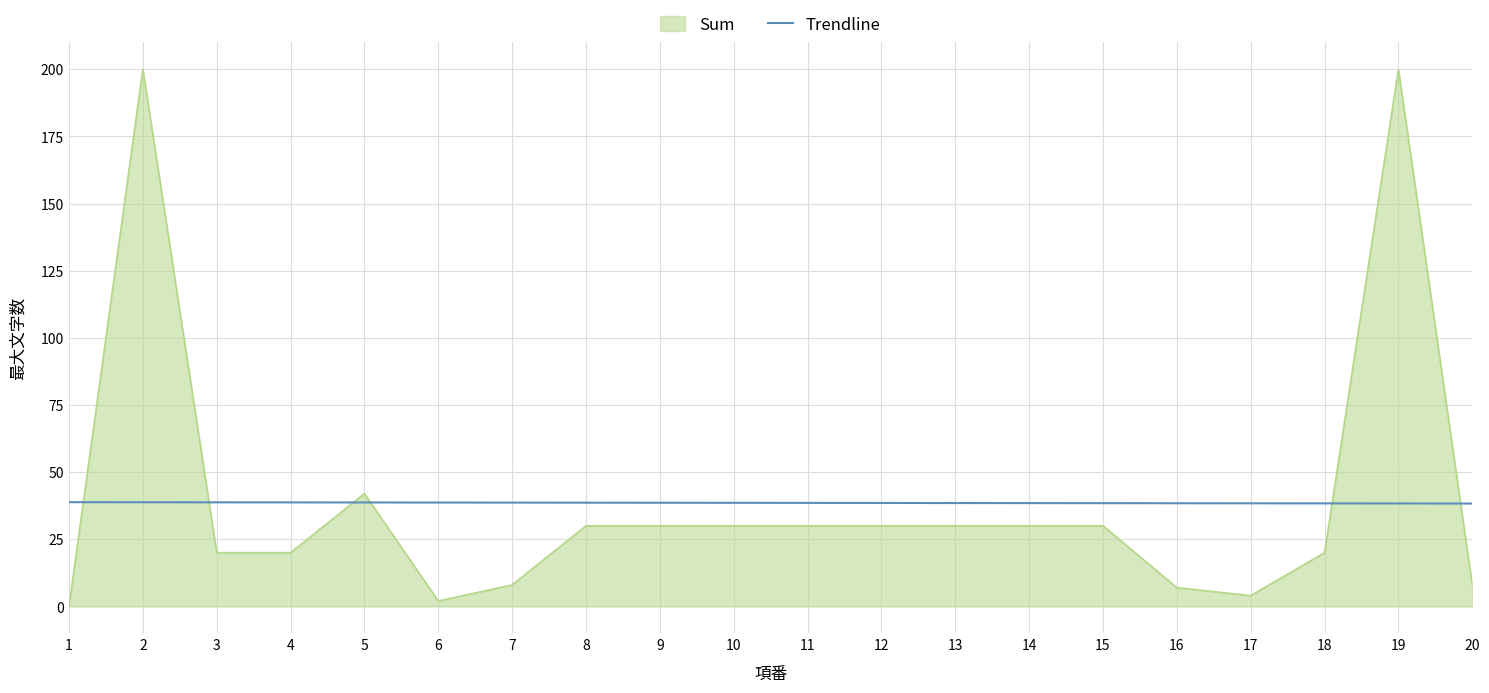

Is the value of Trendline at 19 greater than the value of Sum at 6?

Yes